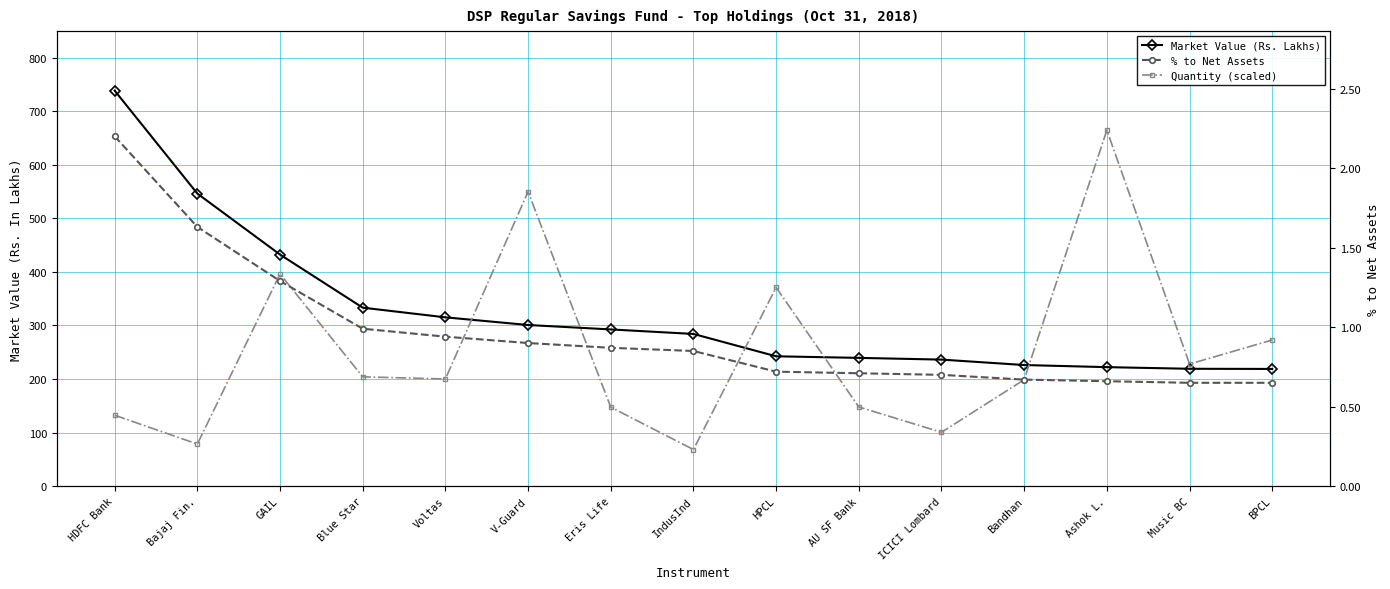

Rank the categories by Quantity (scaled) value from lowest to highest.

IndusInd, Bajaj Fin., ICICI Lombard, HDFC Bank, Eris Life, AU SF Bank, Bandhan, Voltas, Blue Star, Music BC, BPCL, HPCL, GAIL, V-Guard, Ashok L.